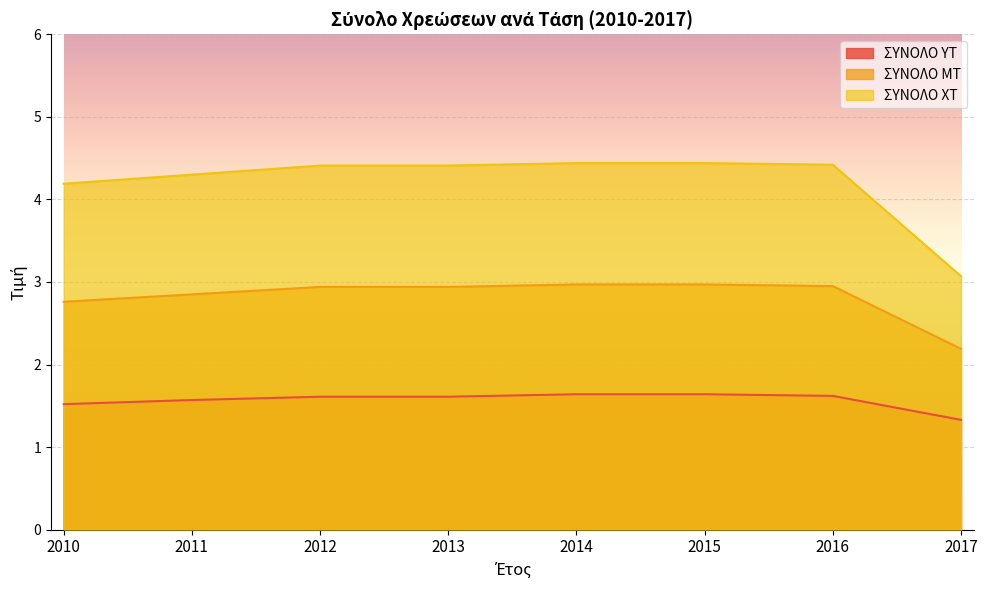

Which series has the widest spread of values?

ΣΥΝΟΛΟ ΧΤ